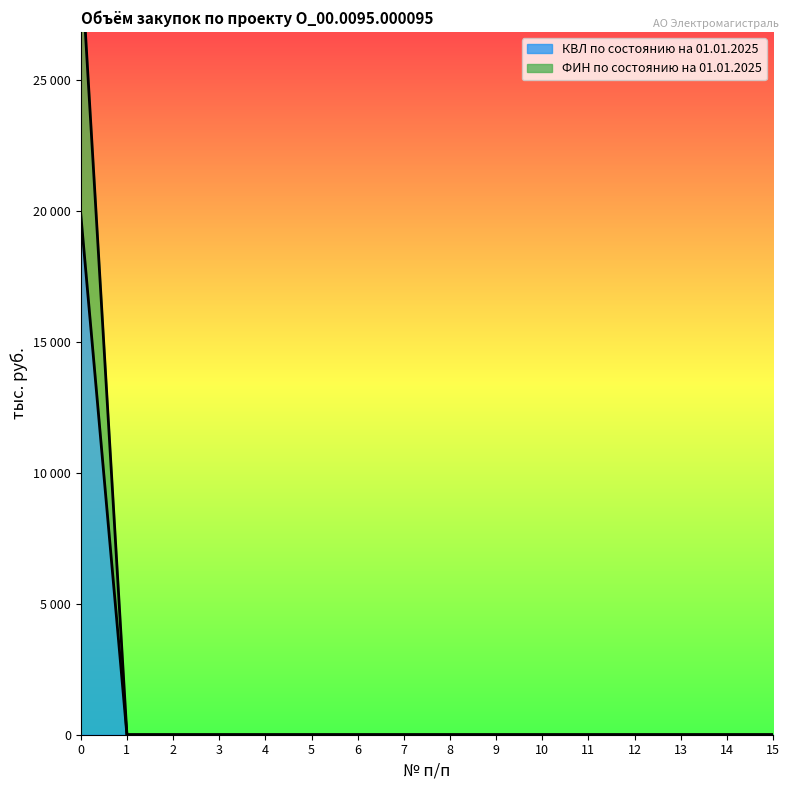

Rank the series by their average value, from highest to lowest.

ФИН по состоянию на 01.01.2025, КВЛ по состоянию на 01.01.2025